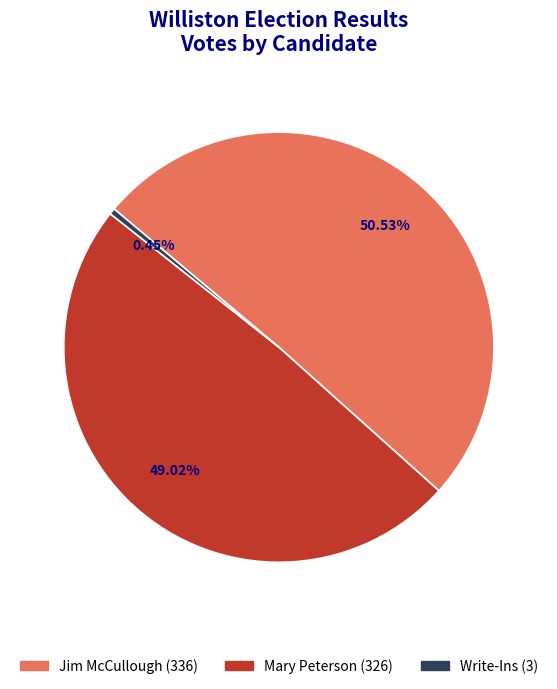

Is there any slice that represents more than half of the pie?

Yes